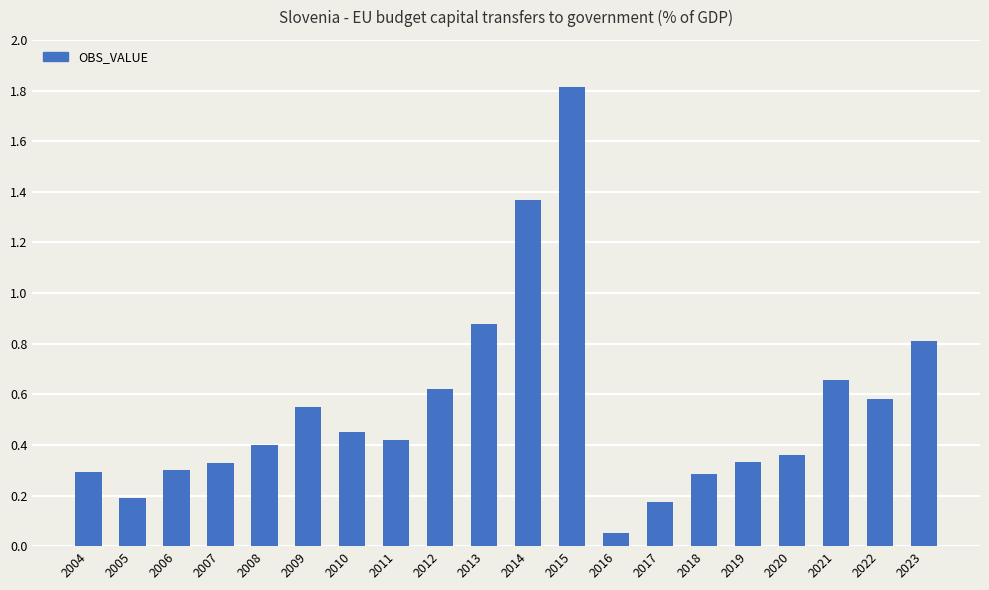

Where is the data nearest to the value 0?

2016